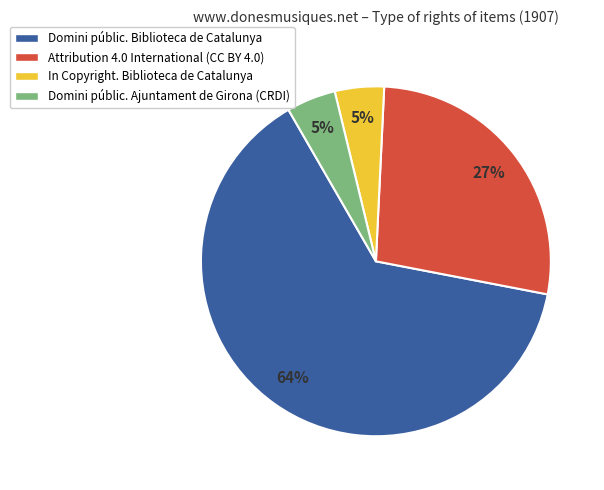

How many segments does this pie chart have?

4